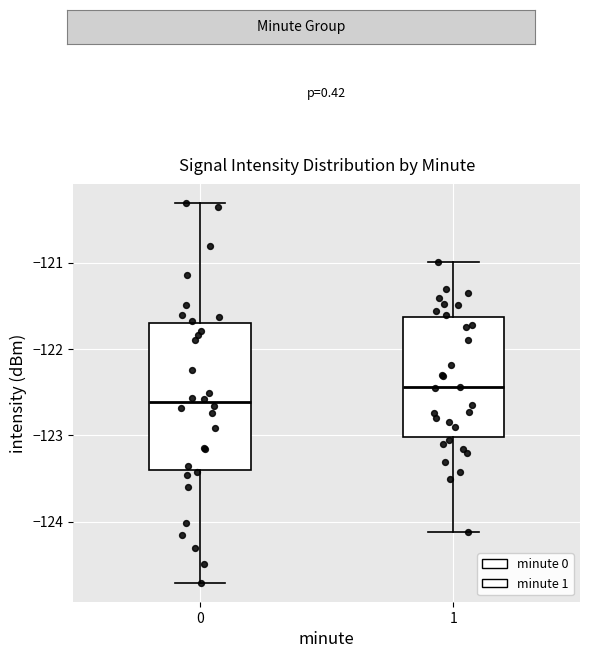

Which box has the lowest median line?

0